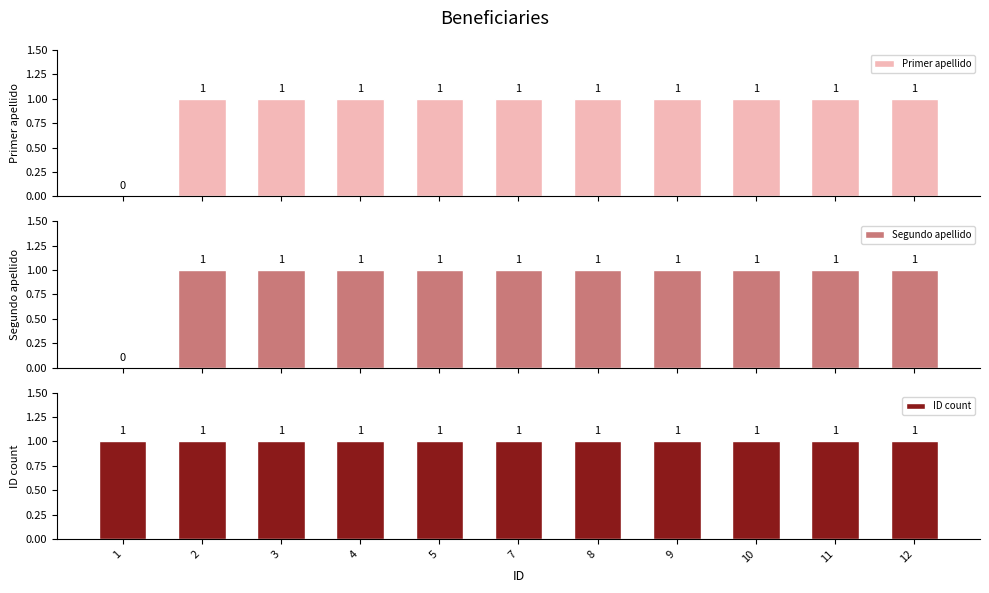

Rank the series by their maximum value, from lowest to highest.

Primer apellido, Segundo apellido, ID count